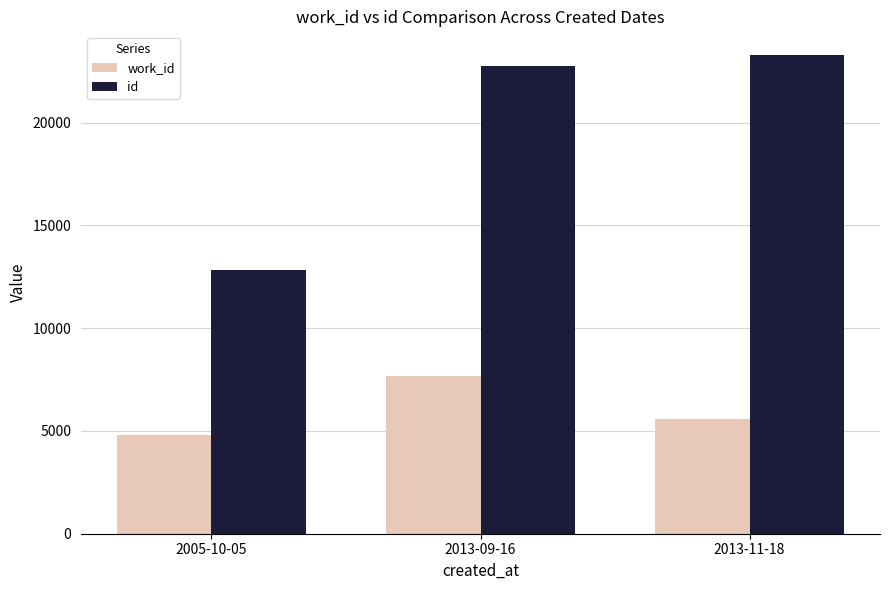

What is the difference between the highest and lowest values at 2005-10-05?

8027